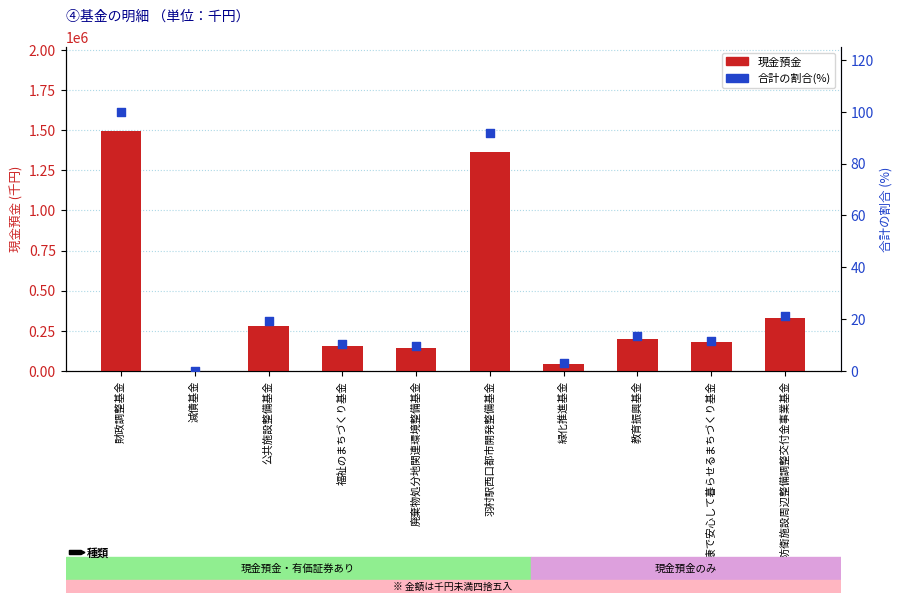

Which series has the widest spread of Y values?

現金預金